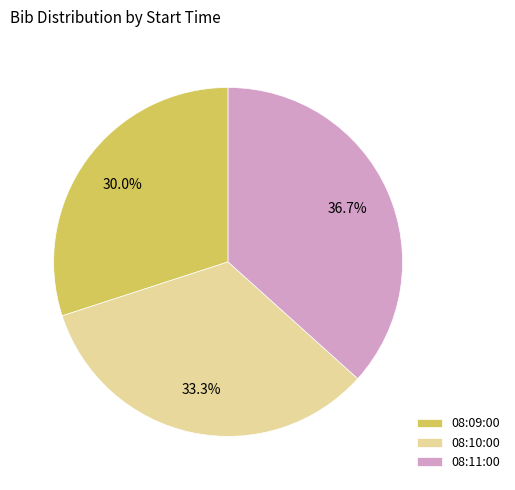

Rank the categories by value from highest to lowest.

08:11:00, 08:10:00, 08:09:00